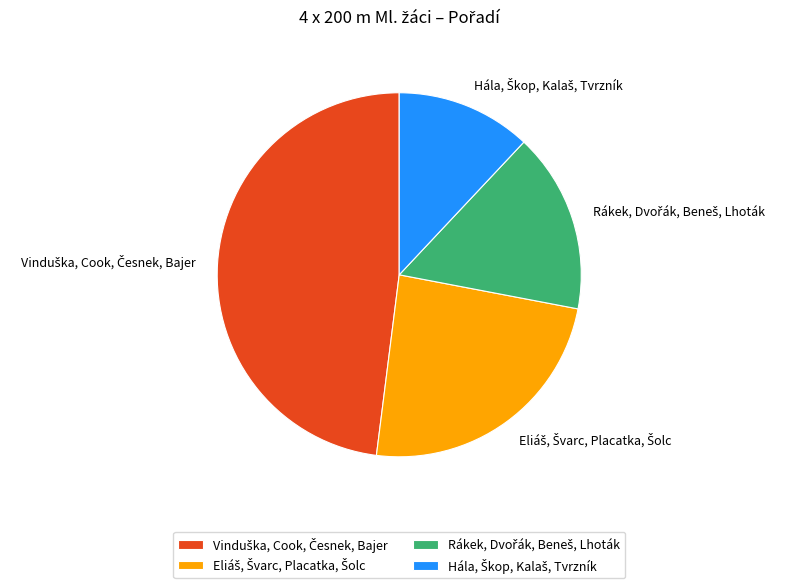

How many segments does this pie chart have?

4